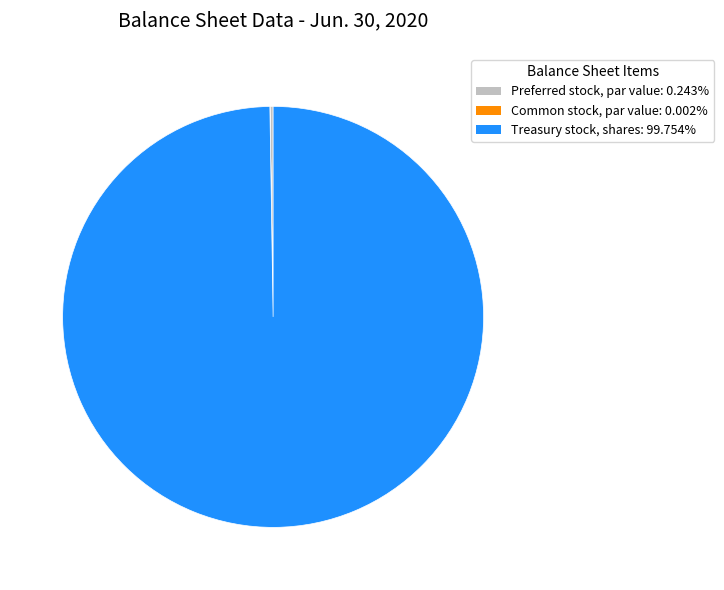

Does Treasury stock, shares: 99.754% represent more than half of the total?

Yes